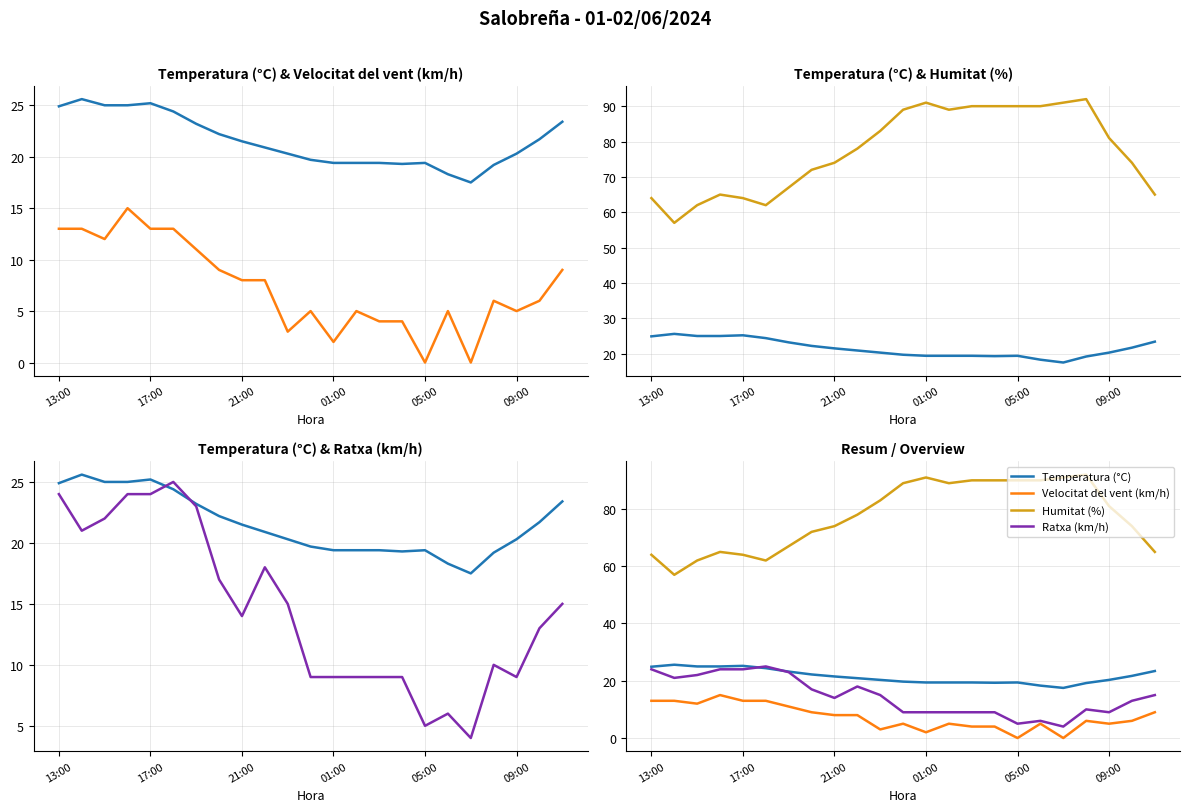

How many lines are shown in the chart?

4